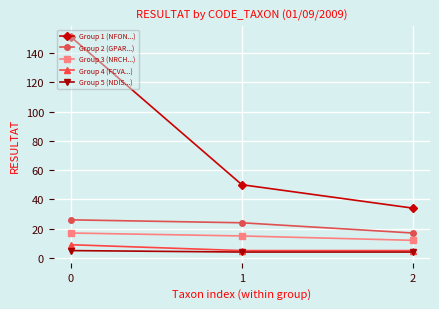

Is it true that Group 2 (GPAR...) equals 26 at 0?

True